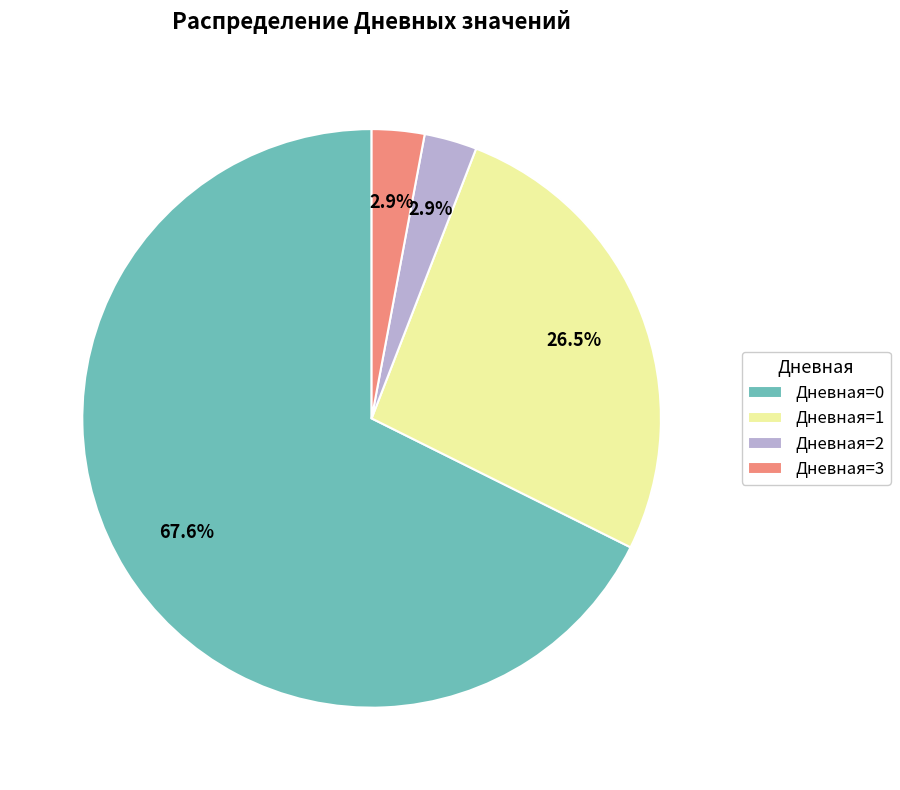

Which slice is the largest?

Дневная=0